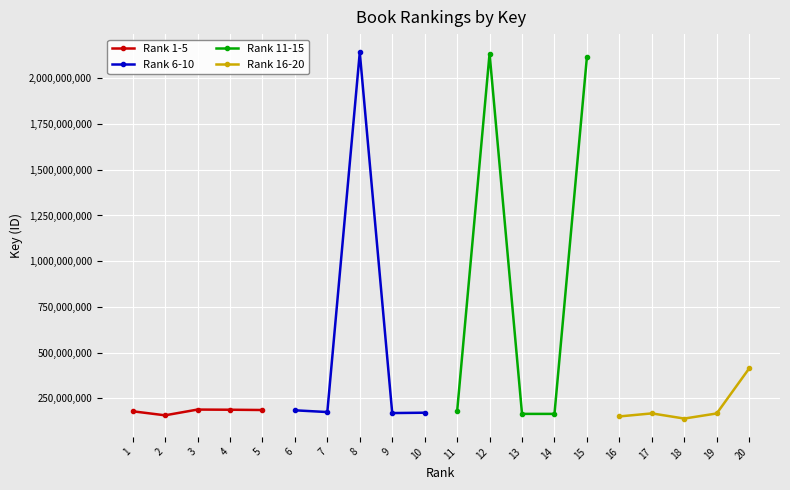

True or false: Rank 1-5 has more than 2 interior local peaks.

False